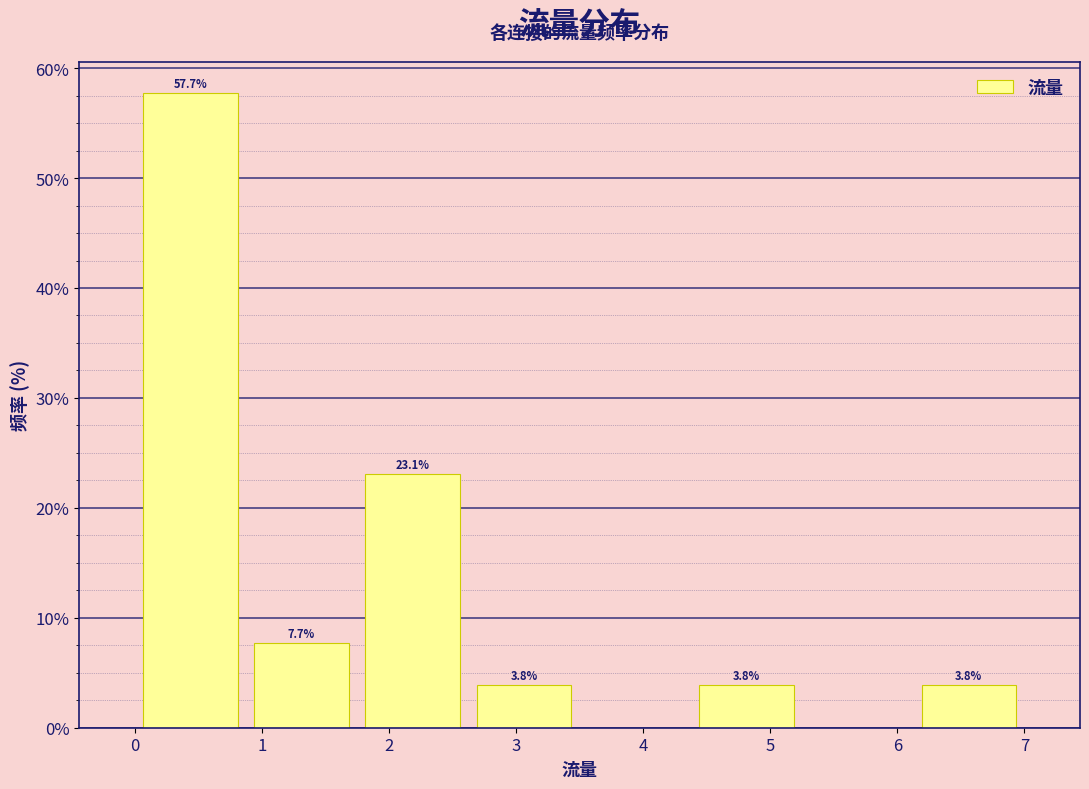

Which range on the x-axis has the tallest bar?

0.0 to 0.9